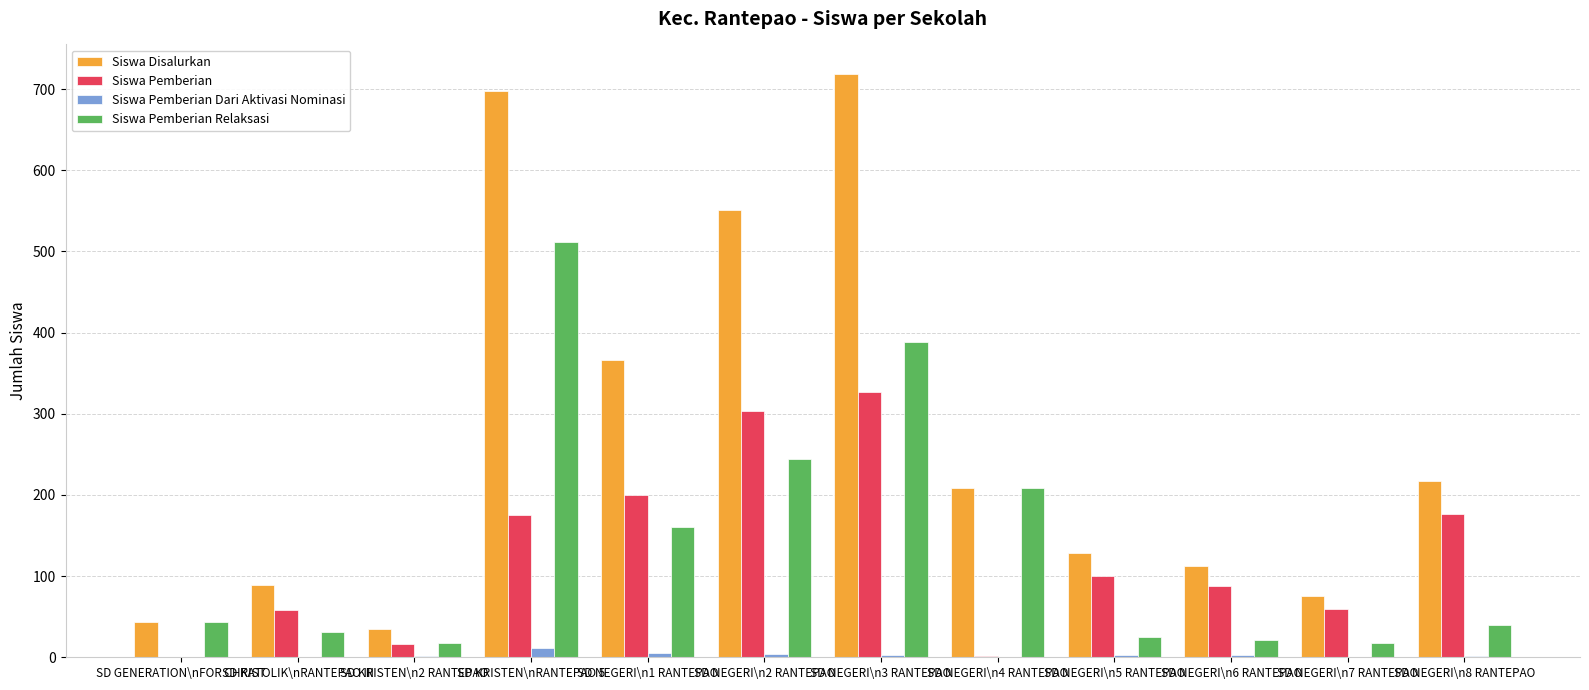

Which series has the largest total across all categories?

Siswa Disalurkan